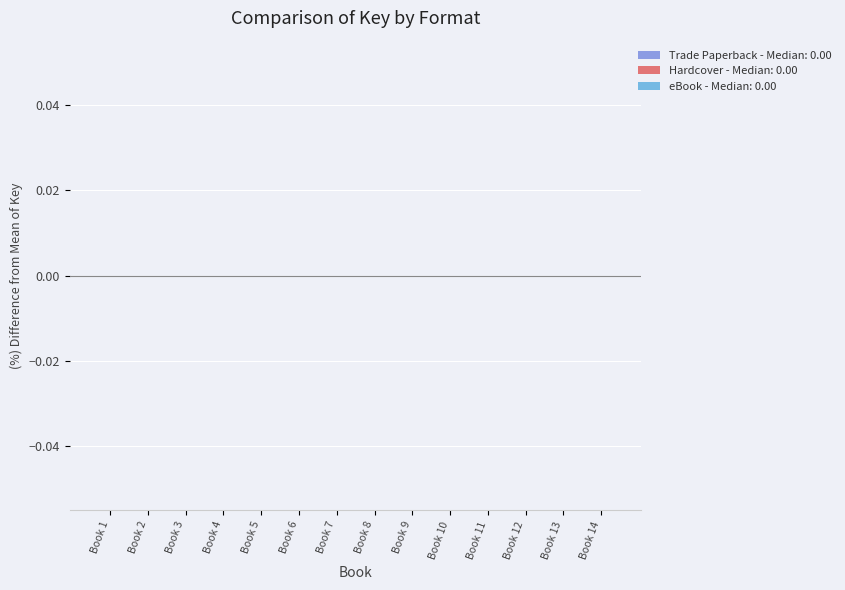

The value of Trade Paperback at Book 4 is 67859260. True or false?

False